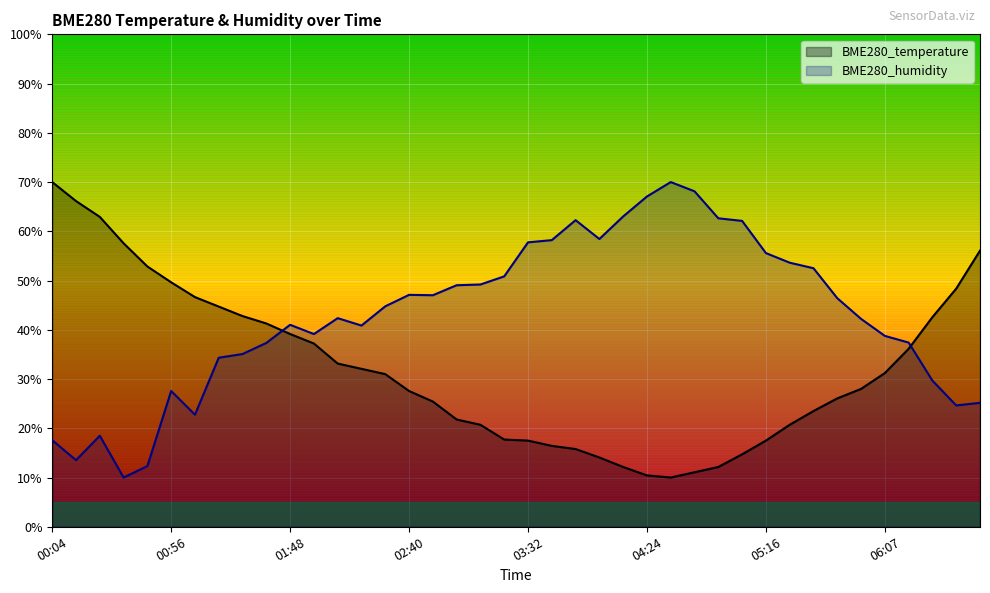

What is the spread (max minus min) of values at 02:51?

21.6